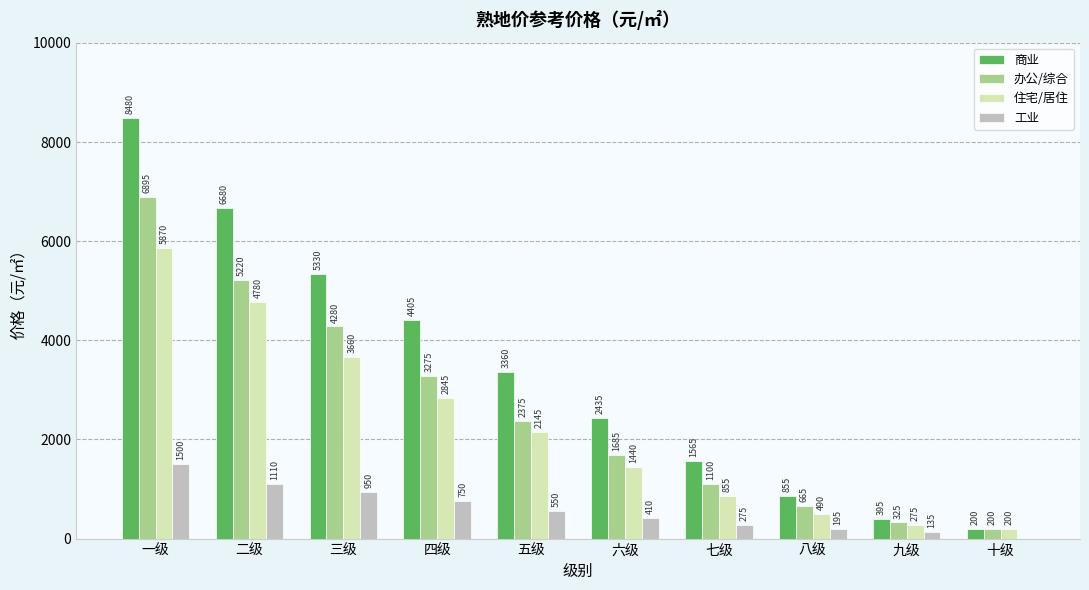

What is the spread (max minus min) of values at 五级?

2810